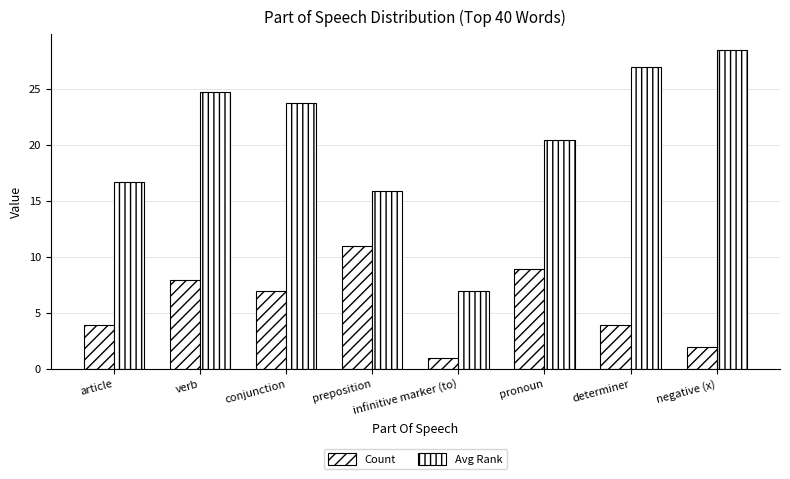

The value of Count at pronoun is 9.0. True or false?

True